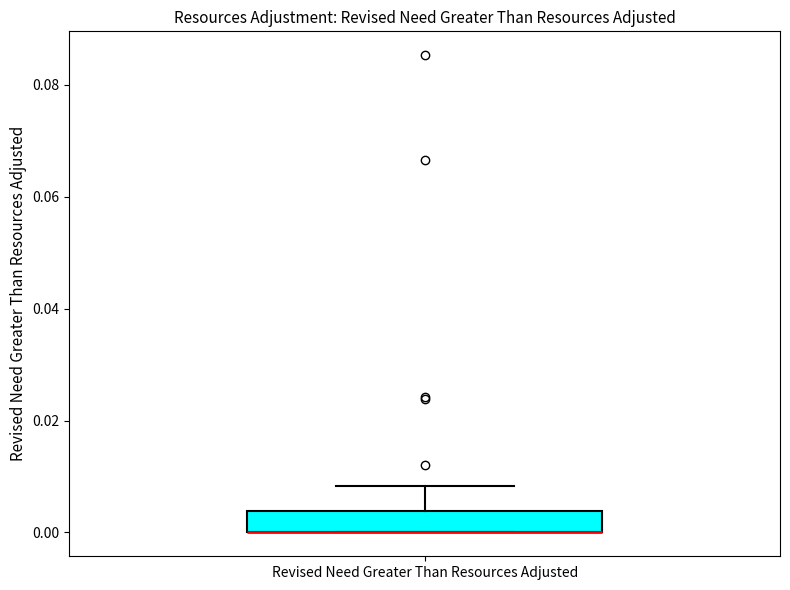

Read this box plot against the y-axis: the position of the median line, the range covered by the box, and the ends of both whiskers. The values are not printed on the chart, so give them approximately, as read against the axis.

median 0.000 (drawn on the box's lower edge), box 0.000 to 0.004, whiskers 0.000 to 0.008